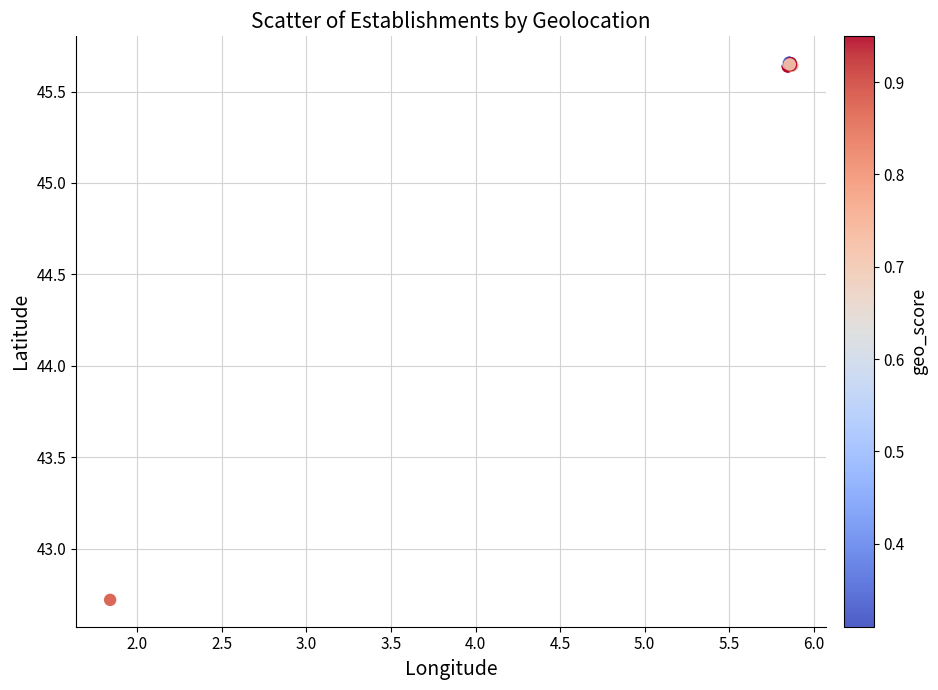

What Y value in the scatter plot is closest to 44?

42.7